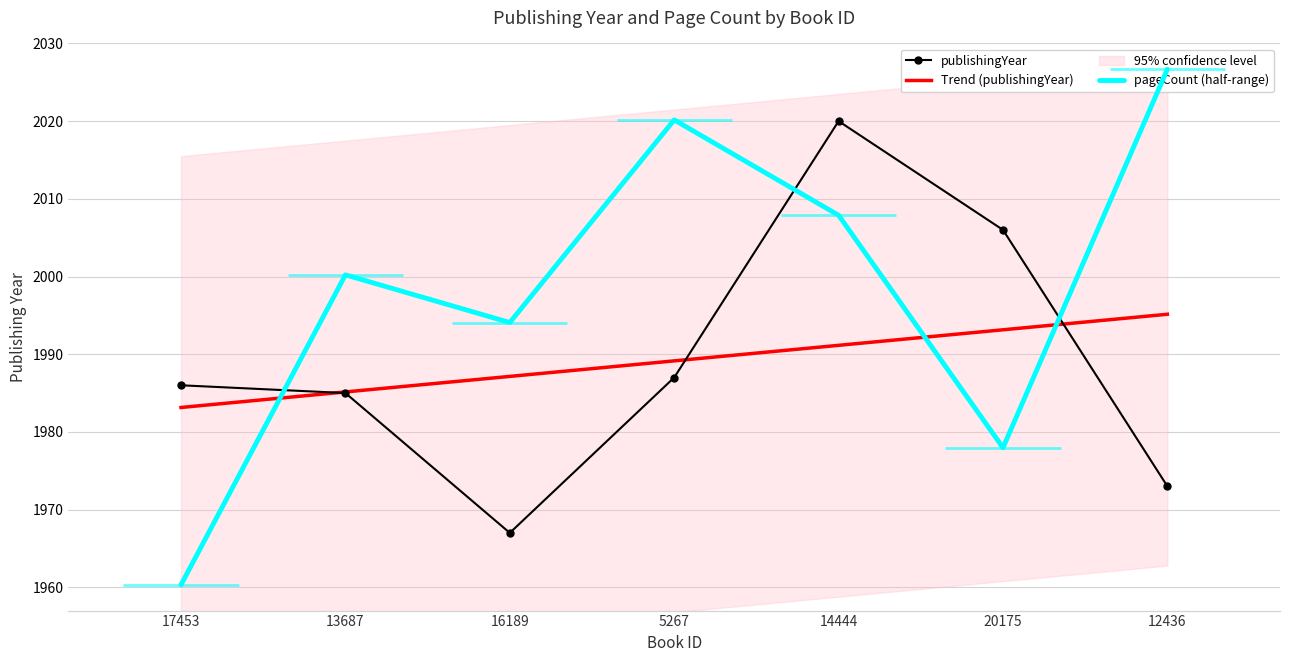

Is it true that Trend (publishingYear) equals 1993.1 at 20175?

True